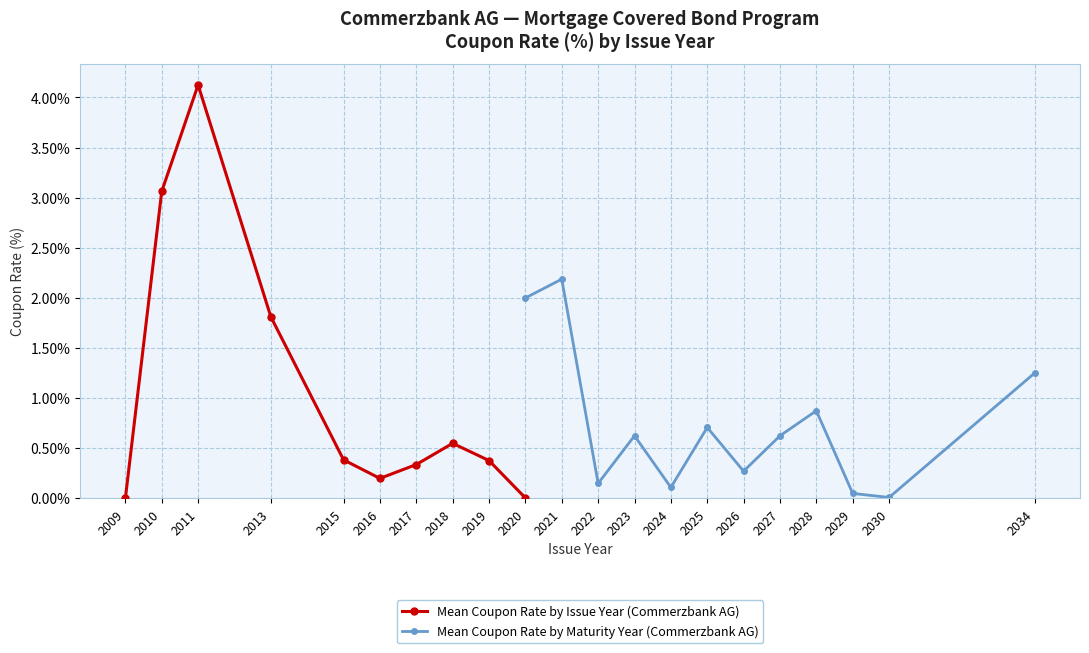

How many interior local valleys does the Mean Coupon Rate by Issue Year (Commerzbank AG) series have?

1